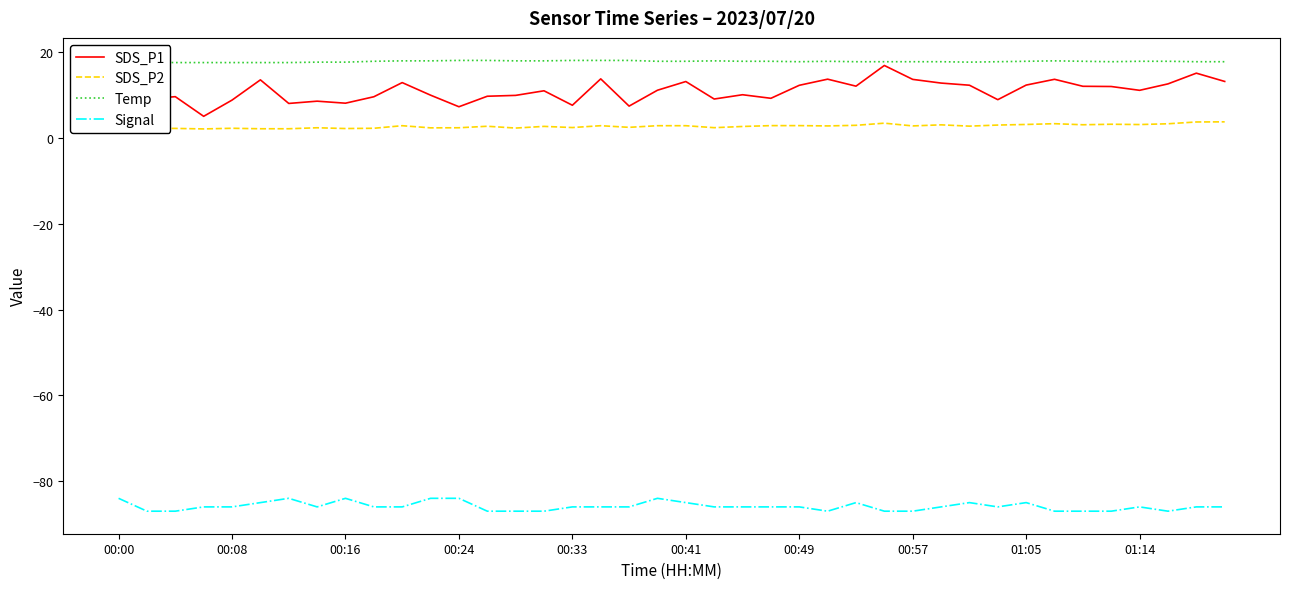

Does the chart display data point markers on the line(s)?

No